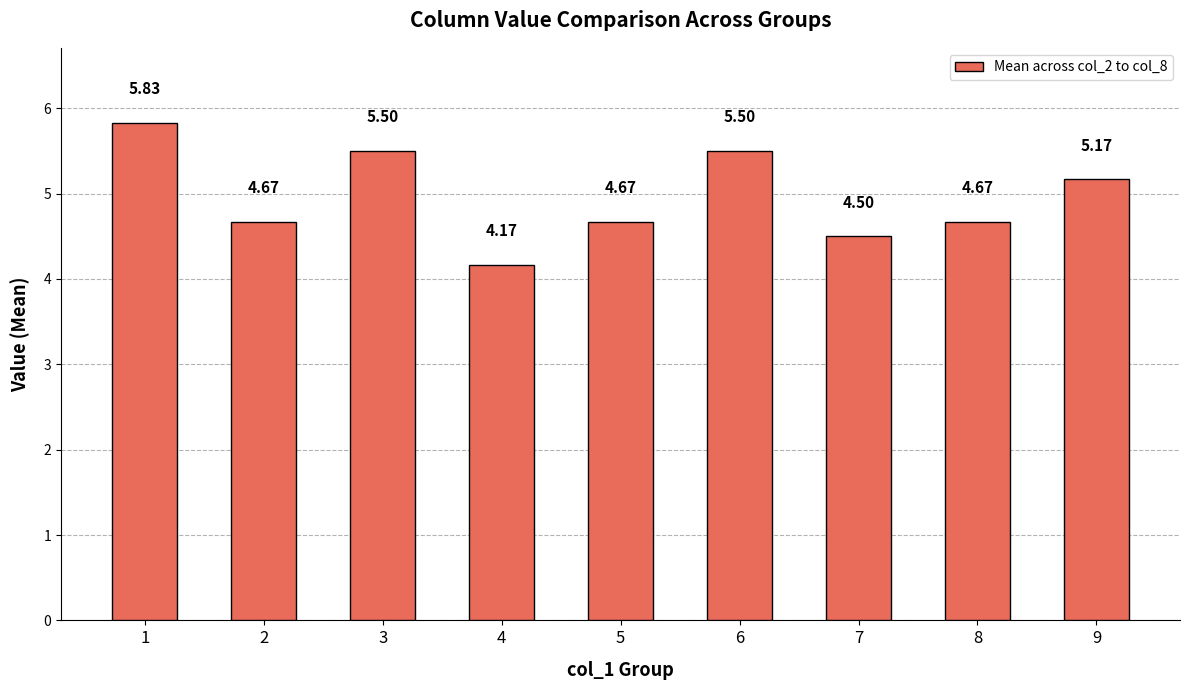

True or false: the data shows 9.3 at 3.

False